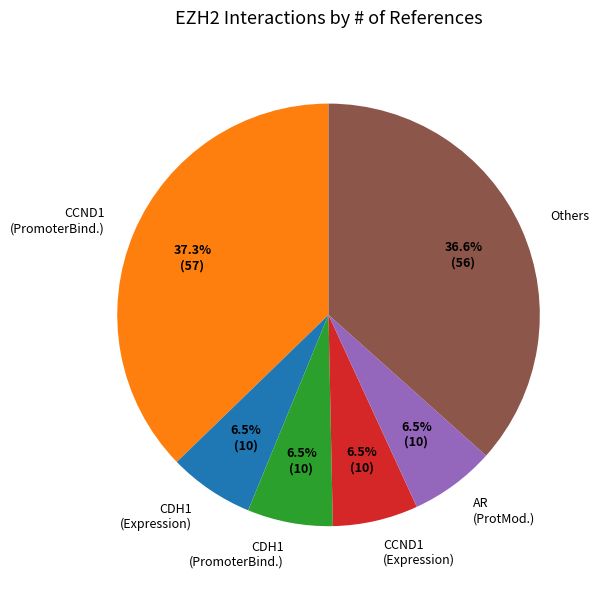

What portion of the pie excludes CDH1 (PromoterBind.)?

93.5%